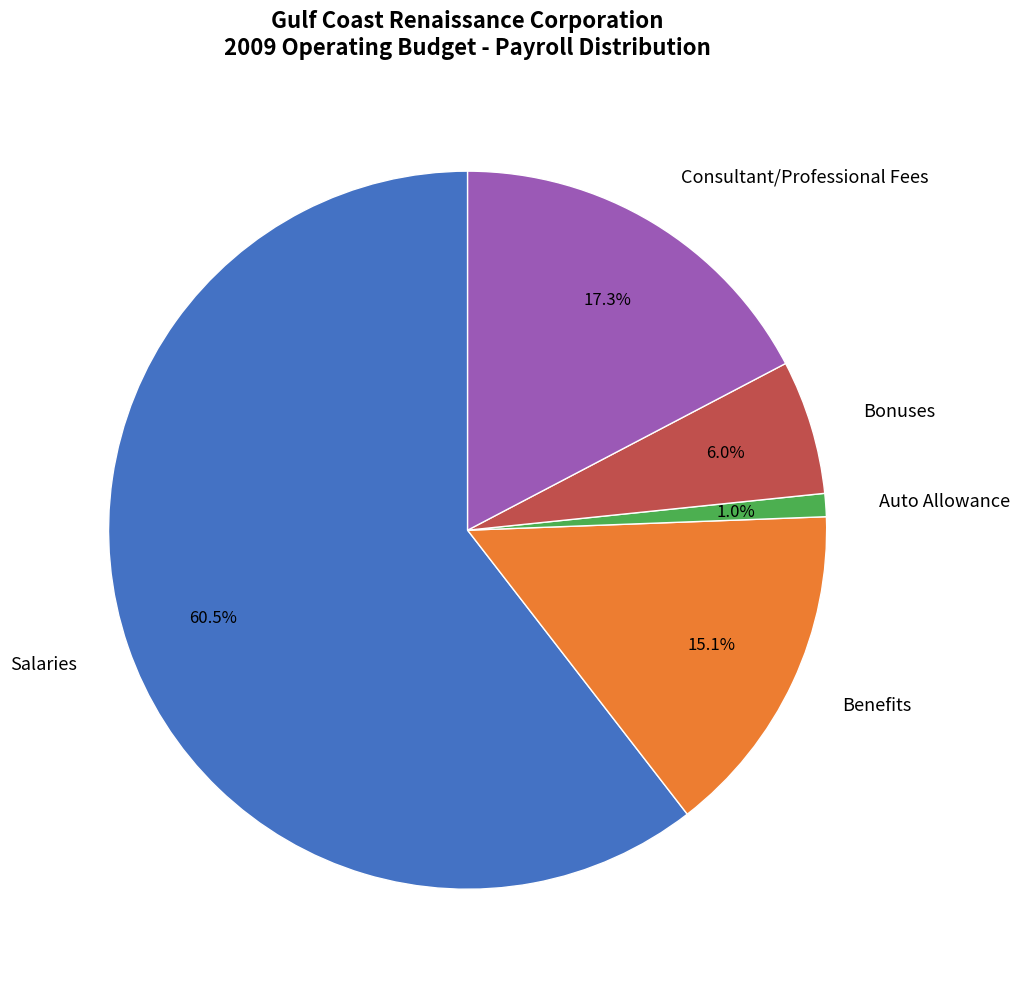

Does Salaries account for over 50% of the chart?

Yes